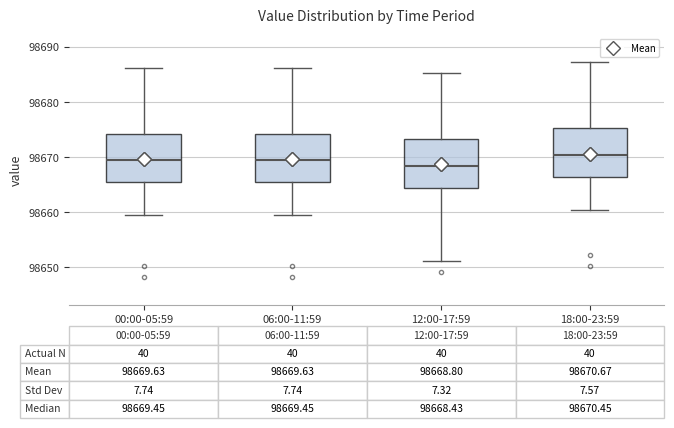

Which box has the lowest median line?

12:00-17:59